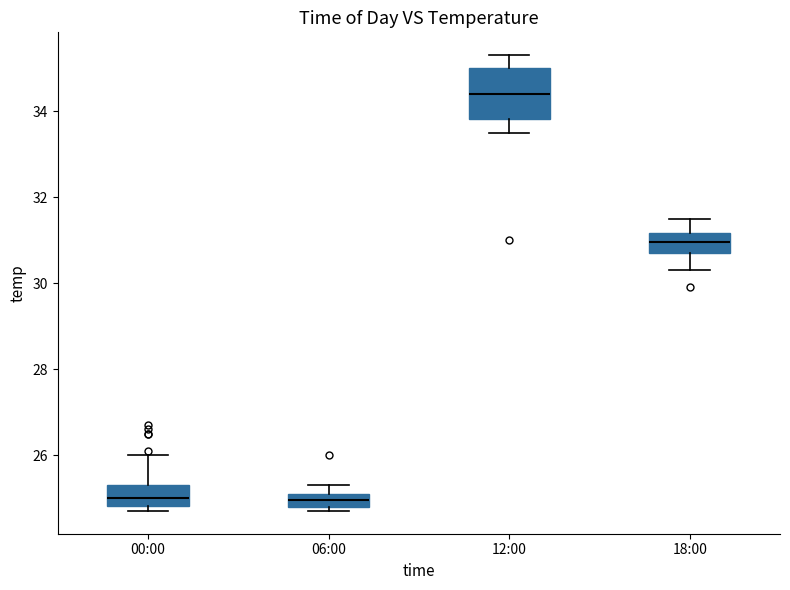

Which box is the tallest, from its lower edge to its upper edge?

12:00